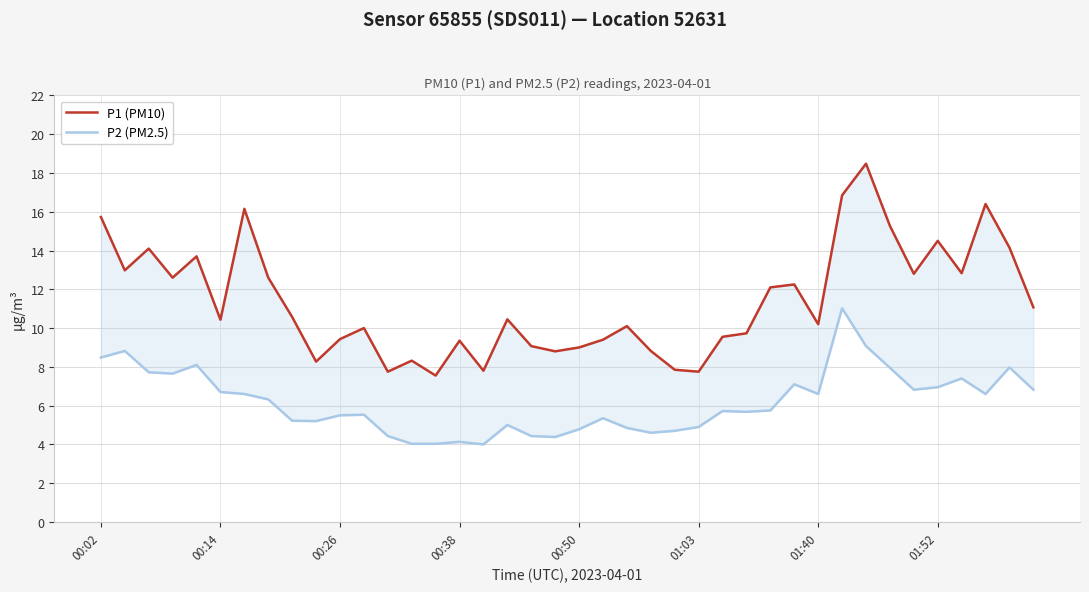

What is the smallest value displayed?

4.0